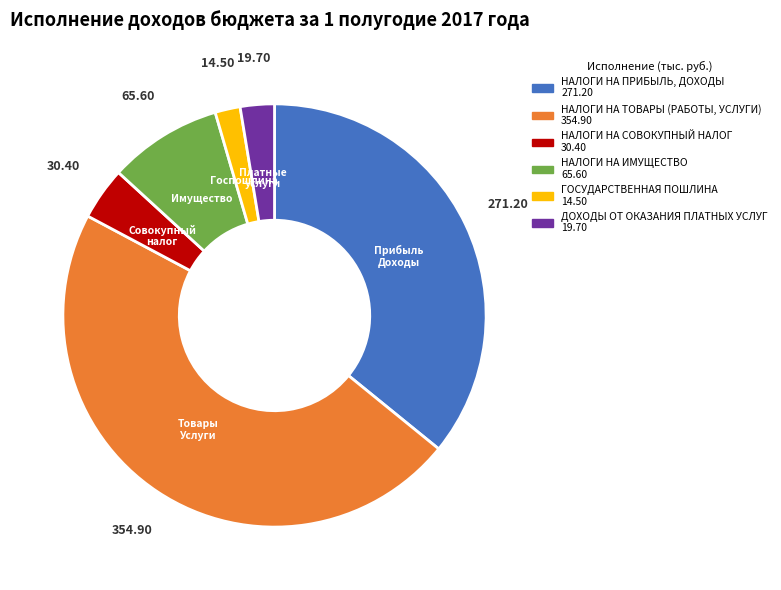

Which category has the biggest portion of the pie?

НАЛОГИ НА ТОВАРЫ (РАБОТЫ, УСЛУГИ)